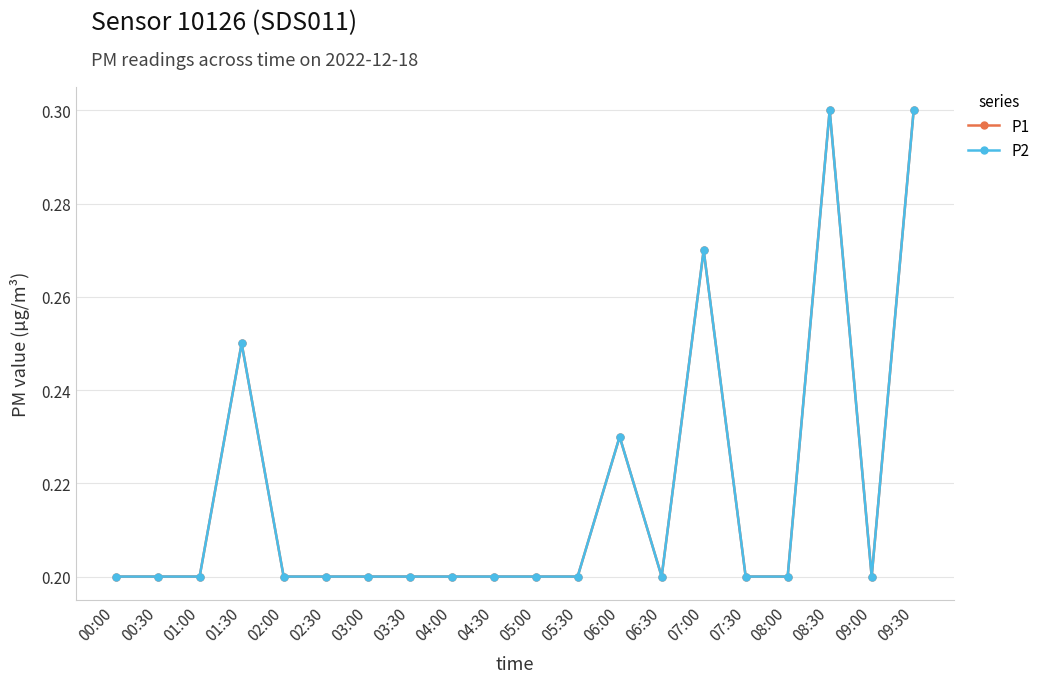

Does the chart have visible grid lines?

Yes